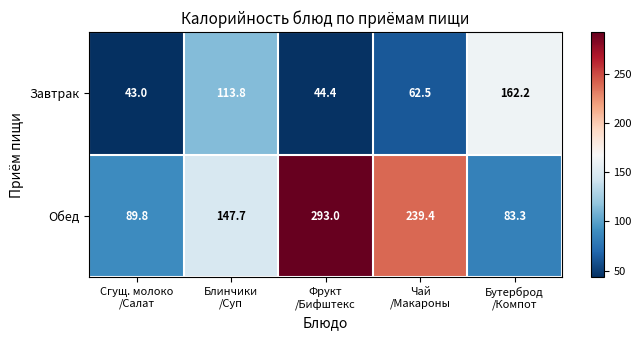

Reading left to right, transcribe all the data shown in this chart.

Завтрак: 43.0	113.8	44.4	62.5	162.2
Обед: 89.8	147.7	293.0	239.4	83.3